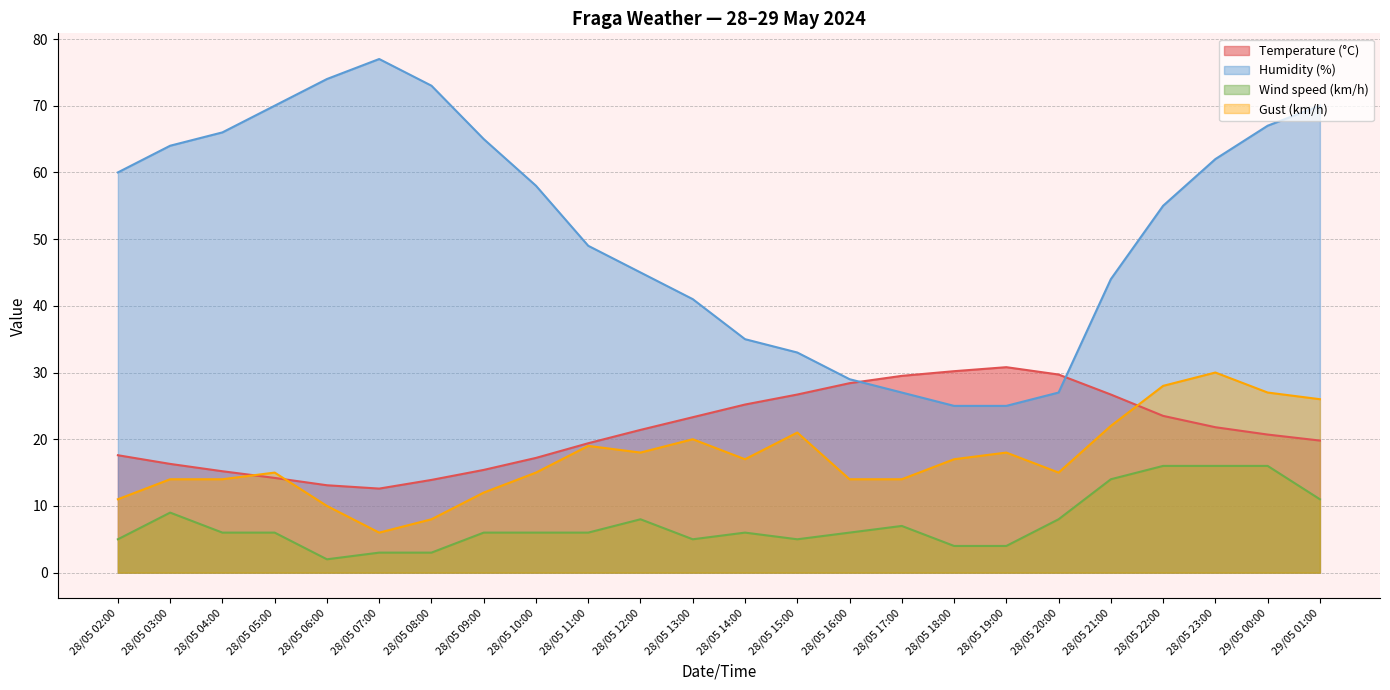

Reading left to right, extract all data points from this chart.

Temperature (°C): 17.6	16.3	15.2	14.2	13.1	12.6	13.9	15.4	17.2	19.4	21.4	23.3	25.2	26.7	28.4	29.5	30.2	30.8	29.7	26.7	23.5	21.8	20.7	19.8
Humidity (%): 60.0	64.0	66.0	70.0	74.0	77.0	73.0	65.0	58.0	49.0	45.0	41.0	35.0	33.0	29.0	27.0	25.0	25.0	27.0	44.0	55.0	62.0	67.0	70.0
Wind speed (km/h): 5.0	9.0	6.0	6.0	2.0	3.0	3.0	6.0	6.0	6.0	8.0	5.0	6.0	5.0	6.0	7.0	4.0	4.0	8.0	14.0	16.0	16.0	16.0	11.0
Gust (km/h): 11.0	14.0	14.0	15.0	10.0	6.0	8.0	12.0	15.0	19.0	18.0	20.0	17.0	21.0	14.0	14.0	17.0	18.0	15.0	22.0	28.0	30.0	27.0	26.0